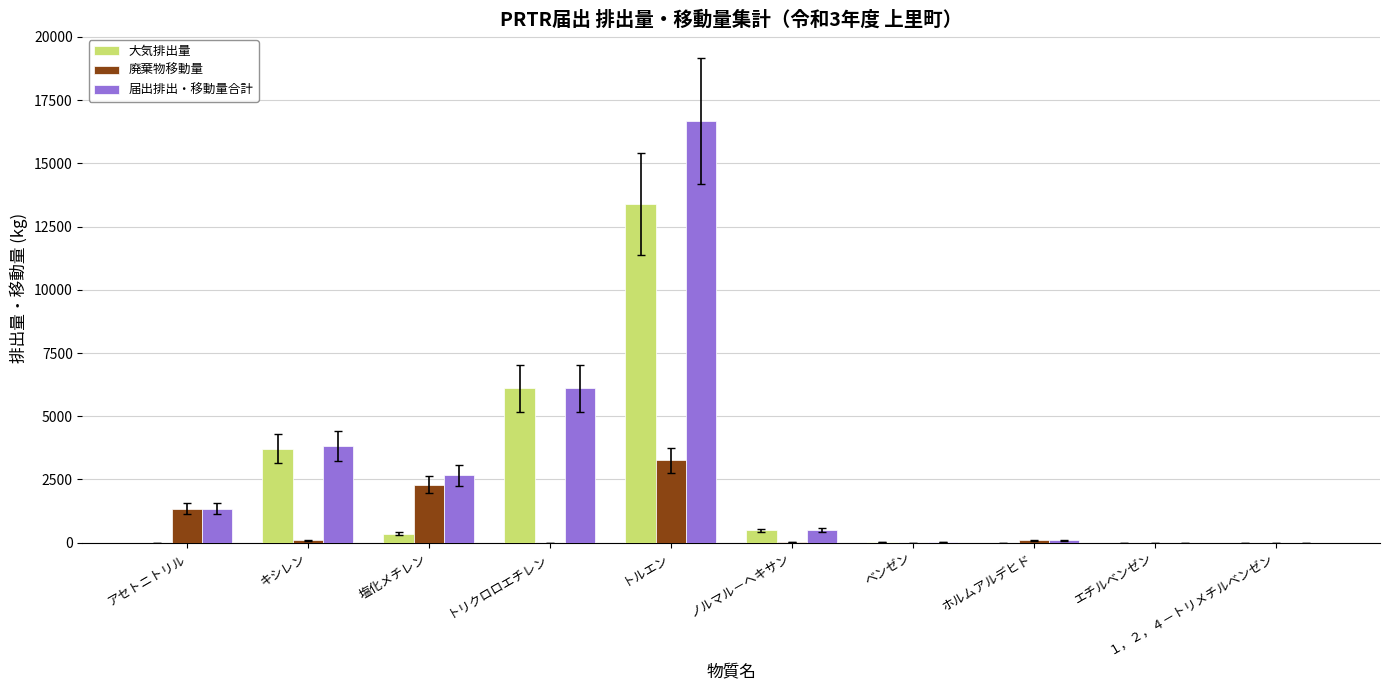

What is the sum of all 大気排出量 values?

24122